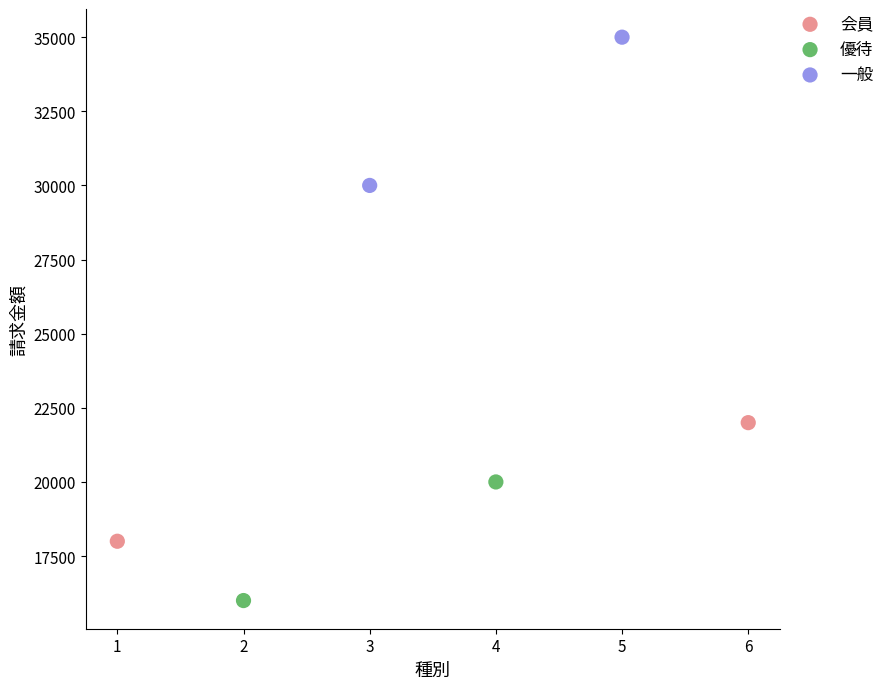

Which series contains the lowest Y value?

優待